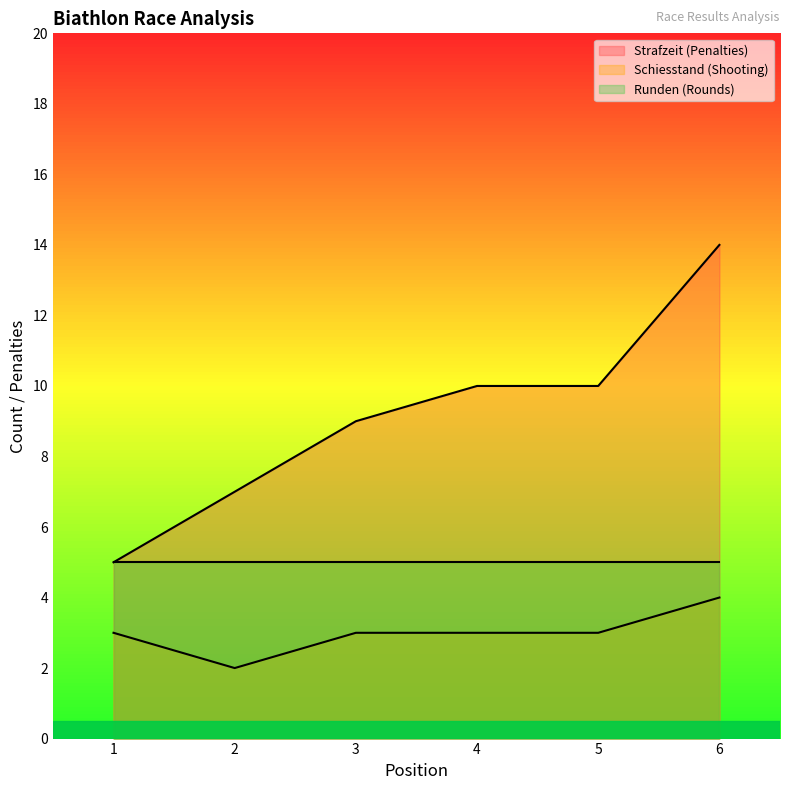

At which category does Schiesstand (Shooting) reach its first local valley?

2